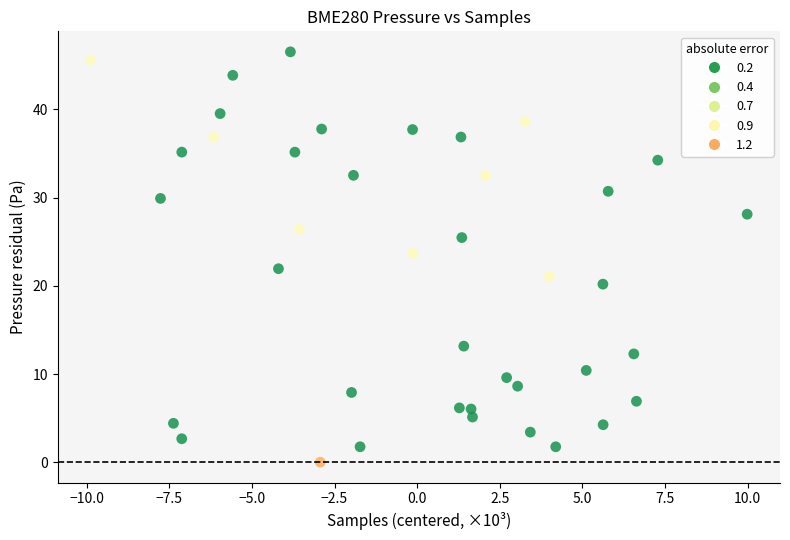

What is the range of Y values (max minus min)?

46.5